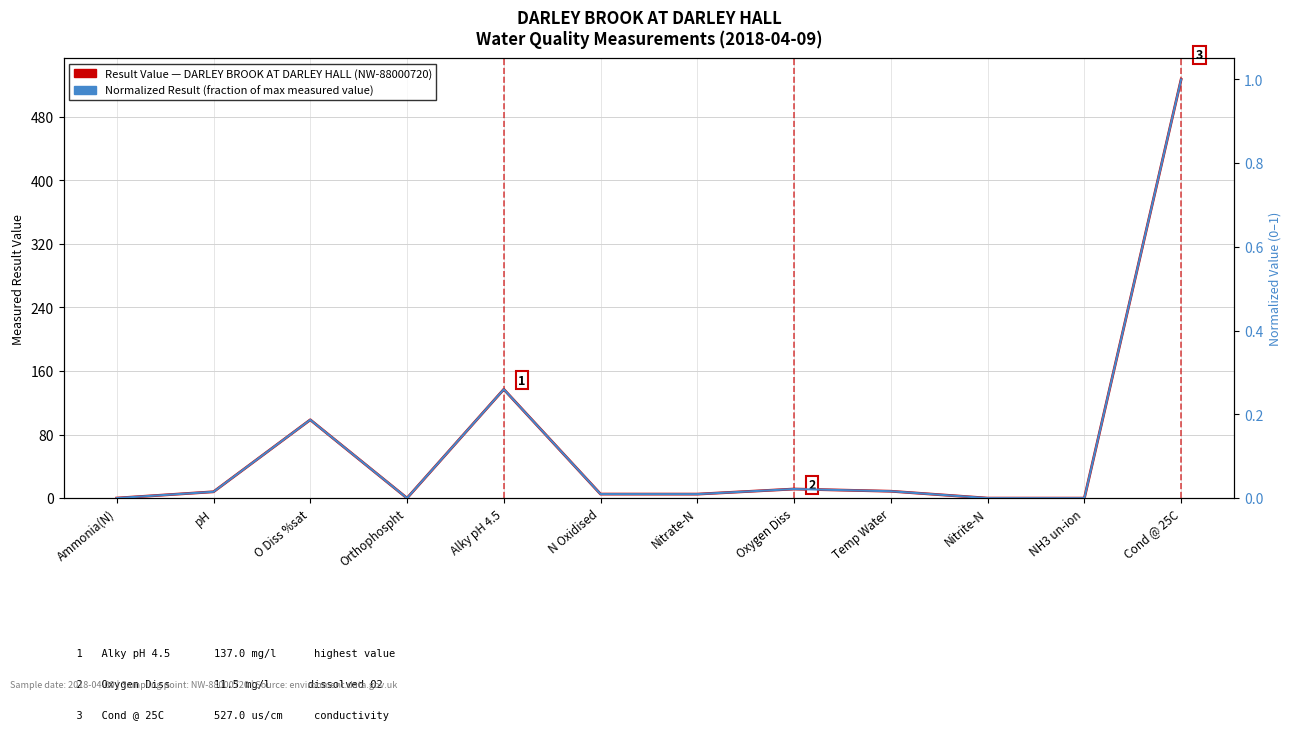

The value of Result Value (mg/l or native units), DARLEY BROOK AT DARLEY HALL at Alky pH 4.5 is 137.0. True or false?

True